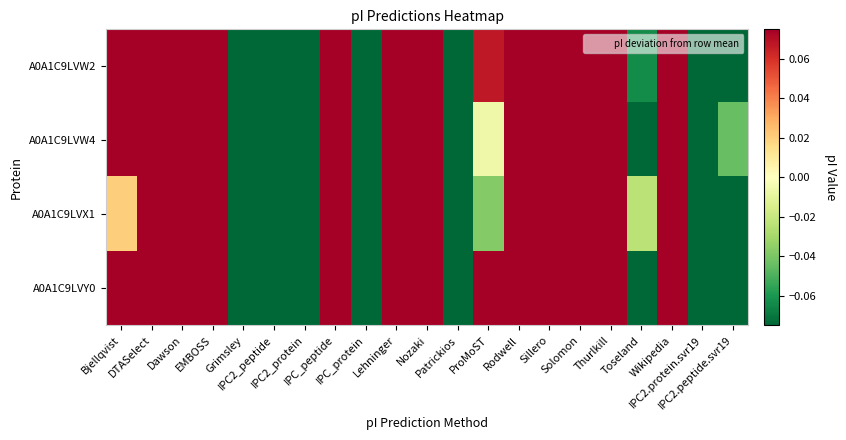

Rank the series by their maximum value, from highest to lowest.

A0A1C9LVX1, A0A1C9LVY0, A0A1C9LVW4, A0A1C9LVW2